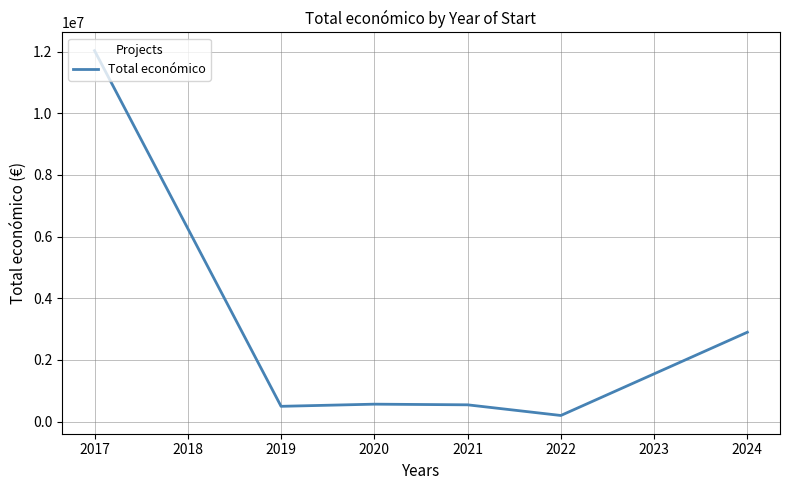

What is the difference between the maximum and minimum values?

11830513